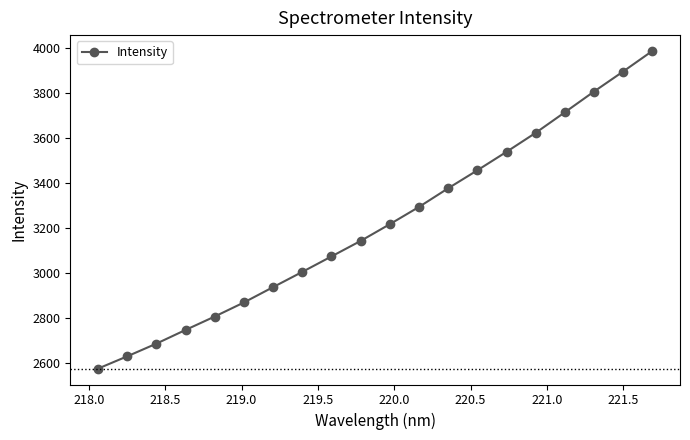

Reading right to left, list all the values displayed in this chart.

3988.4	3897.2	3808.1	3716.0	3624.7	3540.3	3458.3	3378.4	3295.6	3218.9	3144.6	3075.7	3007.0	2939.3	2871.2	2808.7	2749.1	2688.2	2631.7	2577.2